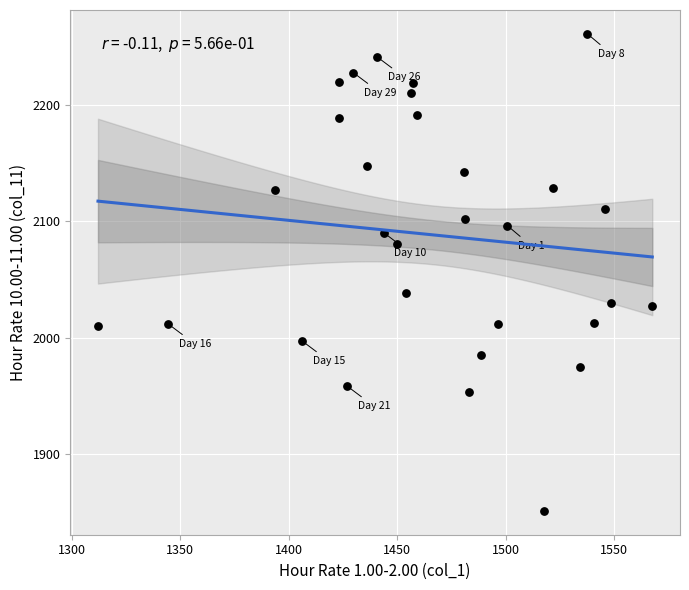

What Y value in the scatter plot is closest to 2056?

2038.7